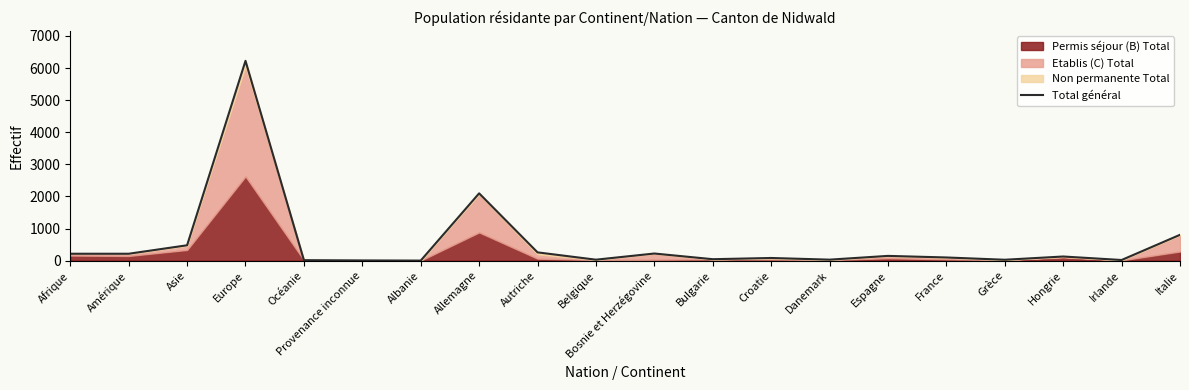

Reading left to right, list all the values displayed in this chart.

Afrique=215	Amérique=215	Asie=479	Europe=6225	Océanie=15	Provenance inconnue=7	Albanie=2	Allemagne=2097	Autriche=258	Belgique=30	Bosnie et Herzégovine=222	Bulgarie=45	Croatie=83	Danemark=31	Espagne=148	France=99	Grèce=28	Hongrie=129	Irlande=20	Italie=805